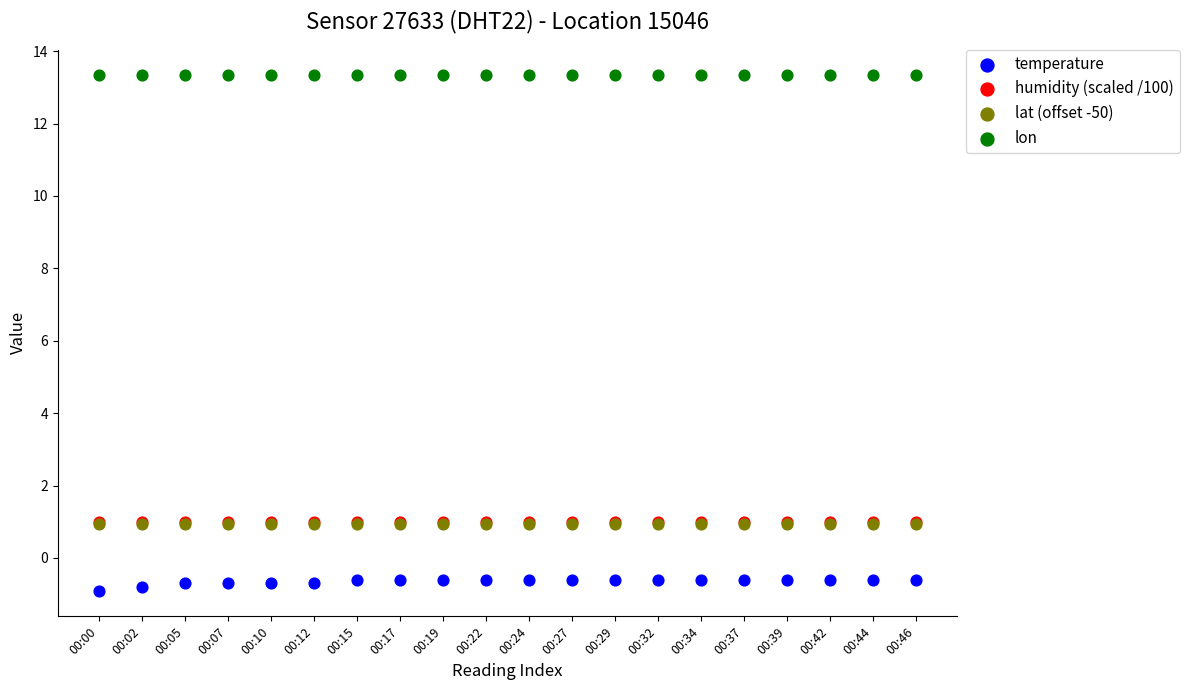

What are all the series names shown in the legend?

temperature, humidity (scaled /100), lat (offset -50), lon